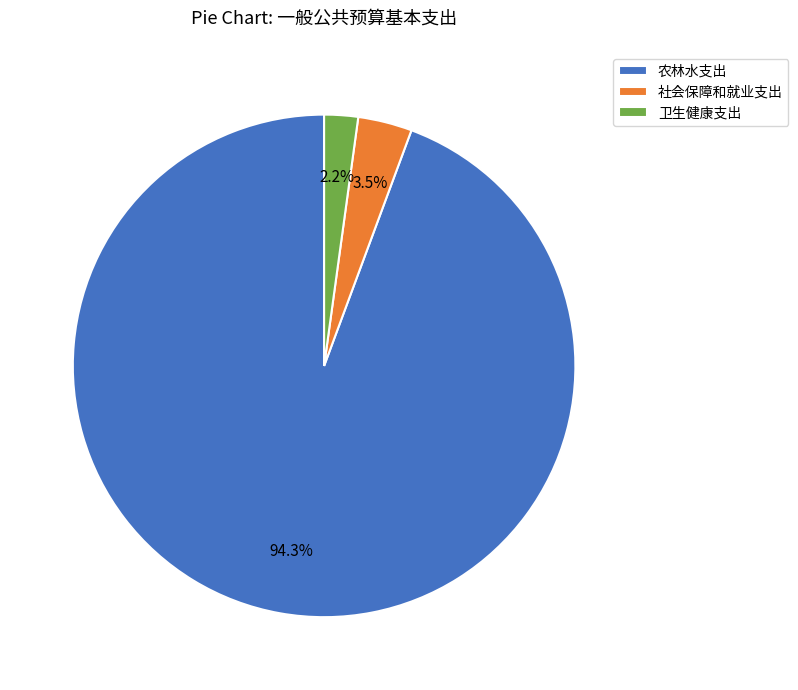

Which category accounts for the majority?

农林水支出